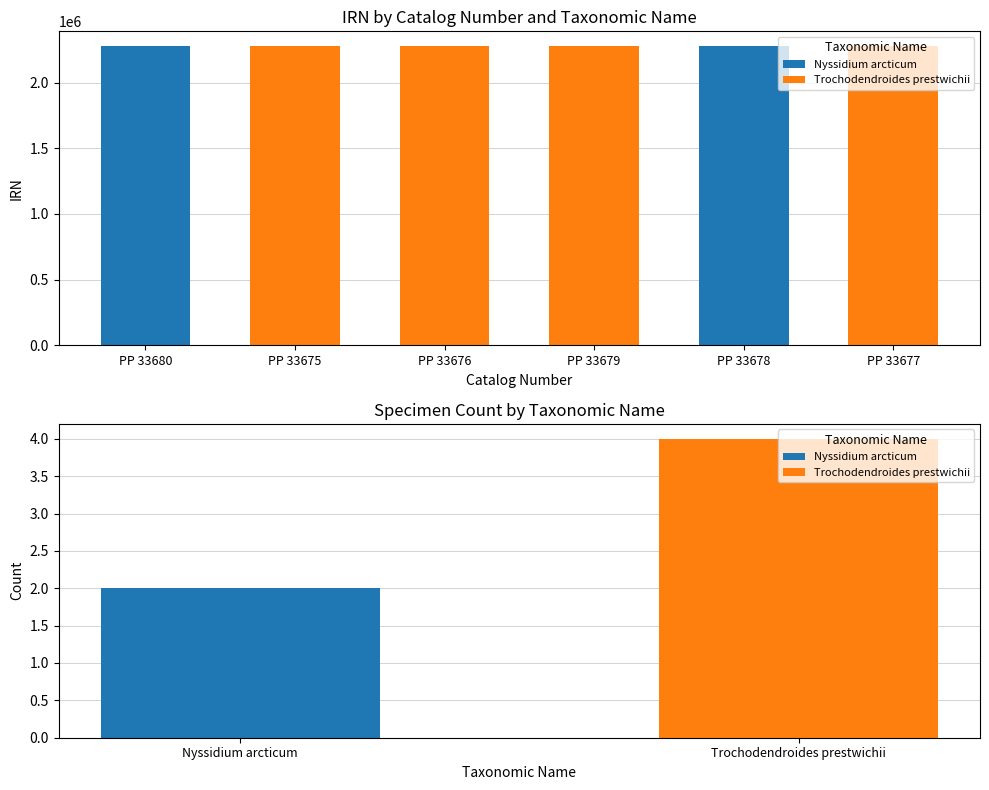

The chart shows a value of 1210193 at PP 33679. True or false?

False